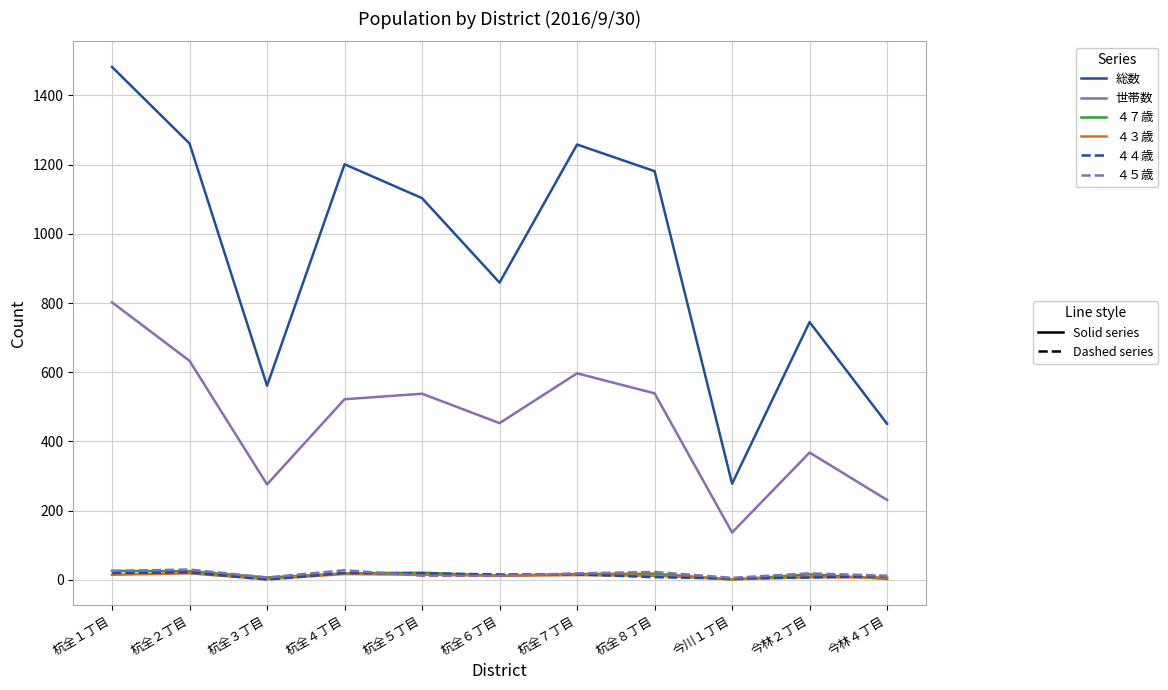

At which category is the sum across all series the highest?

杭全１丁目